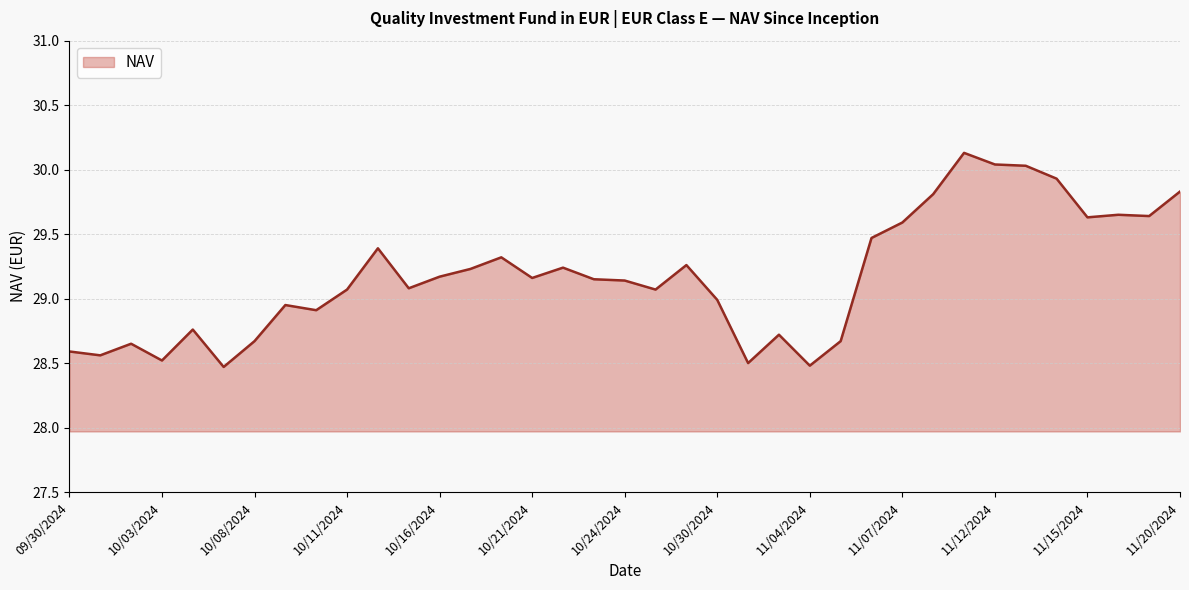

What is the maximum value shown in the chart?

30.1